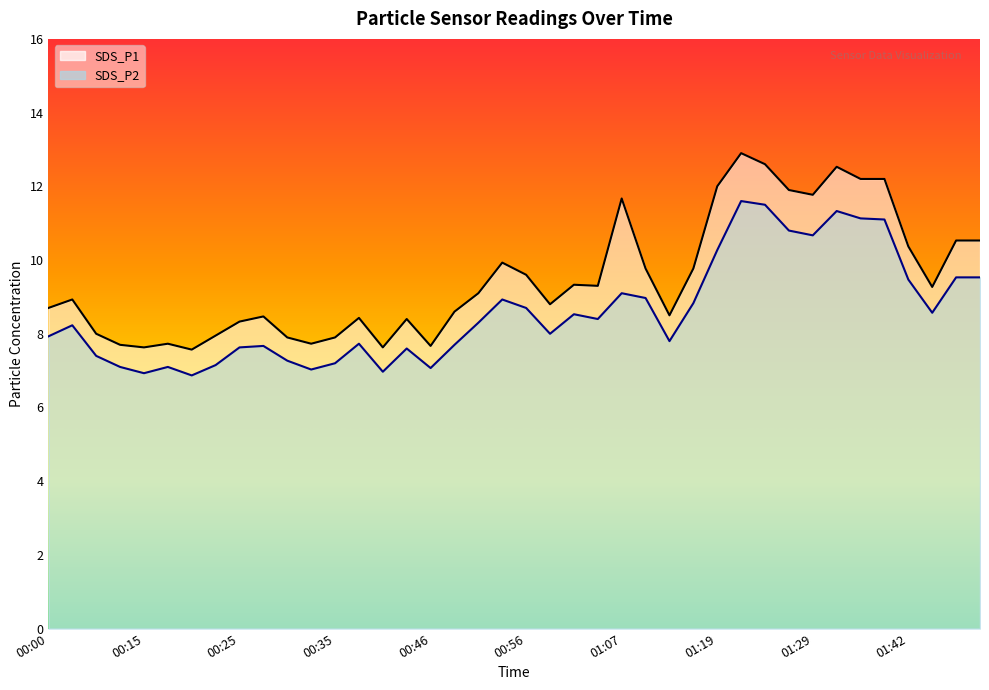

How many interior local peaks does the SDS_P1 series have?

10